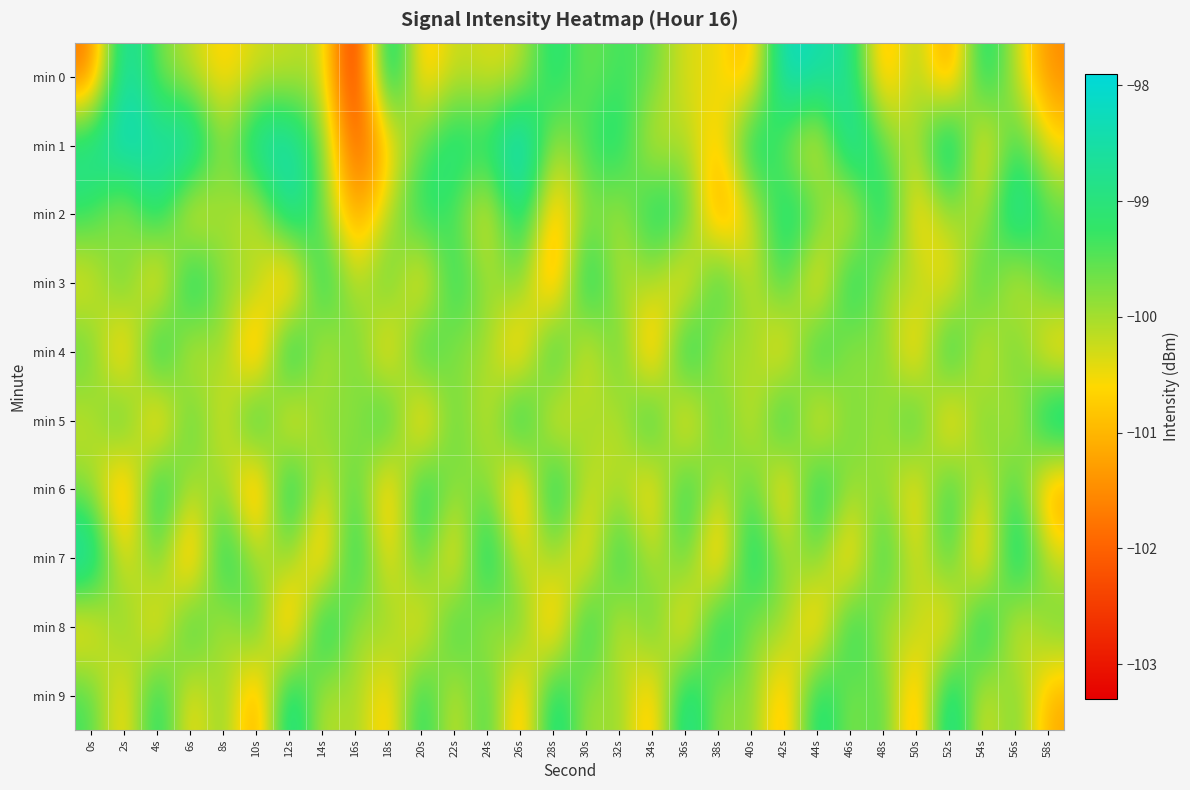

At 24s, list the series in order from smallest to largest.

min 2, min 5, min 0, min 8, min 3, min 4, min 6, min 1, min 9, min 7